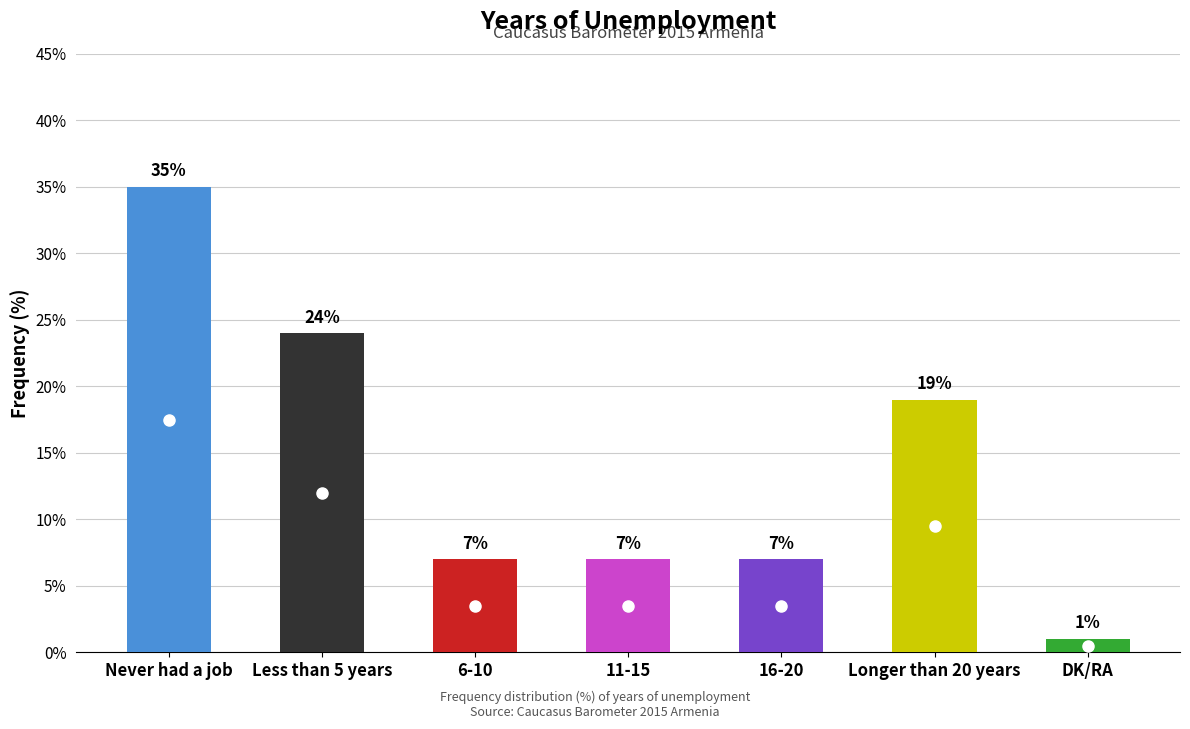

At which category does the chart reach its peak across all series?

Never had a job